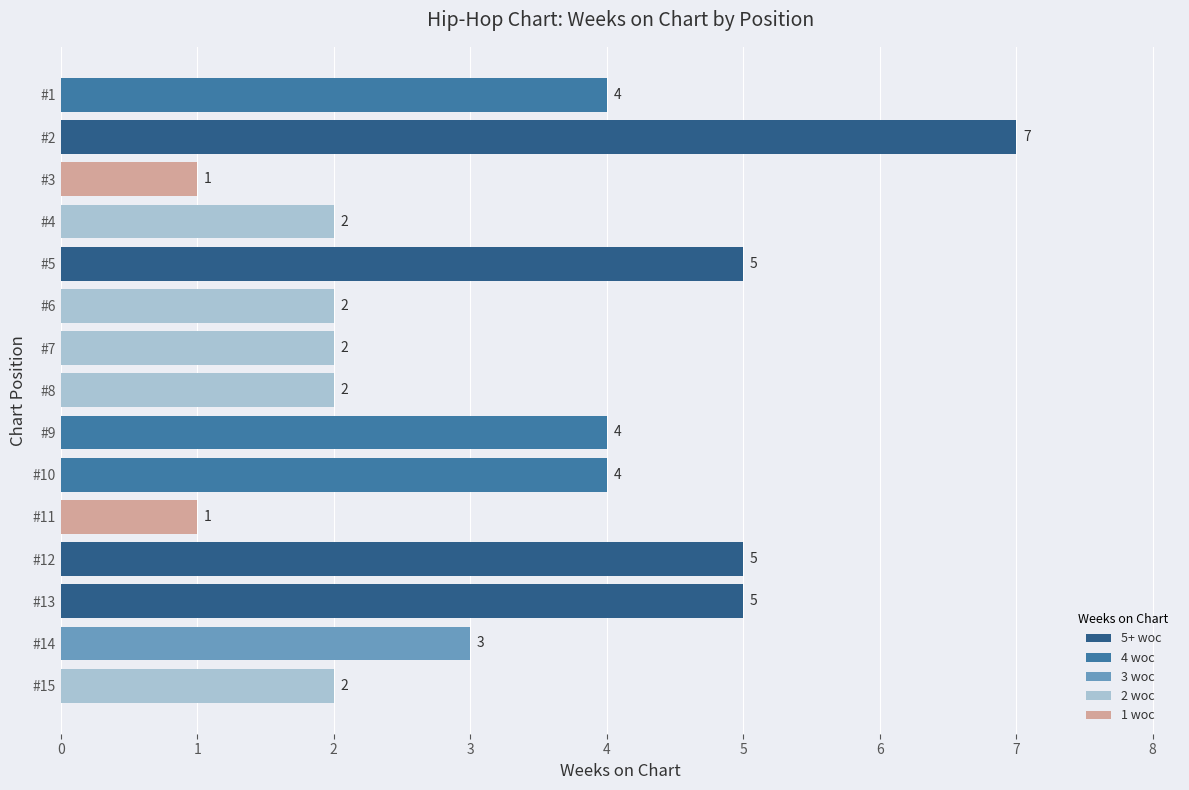

What is the average value?

3